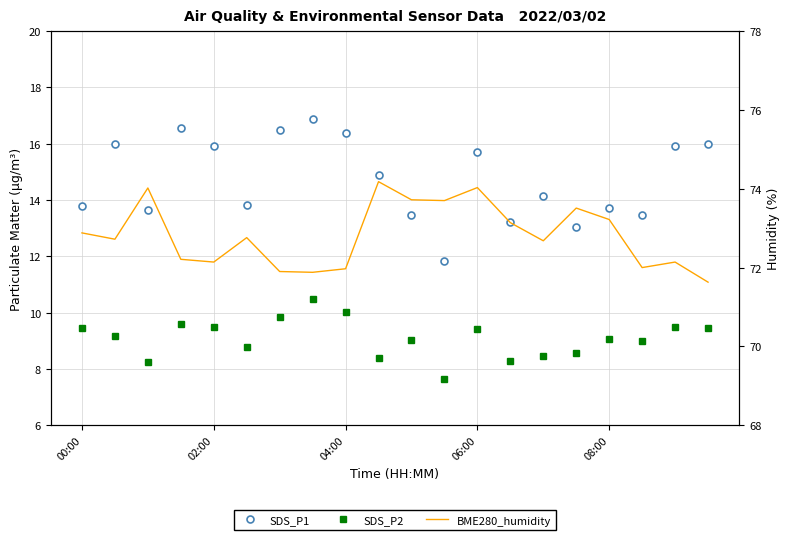

What position from the right is 14?

6